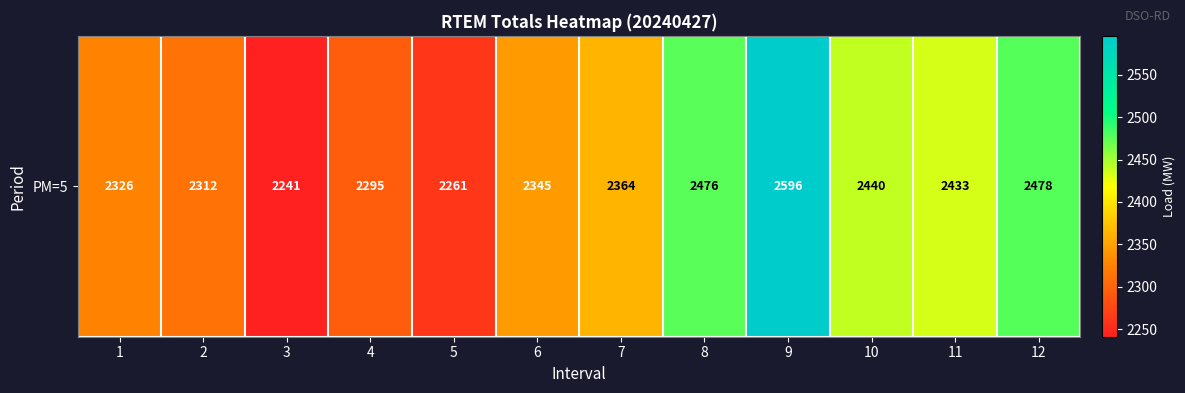

What is the smallest value displayed?

2241